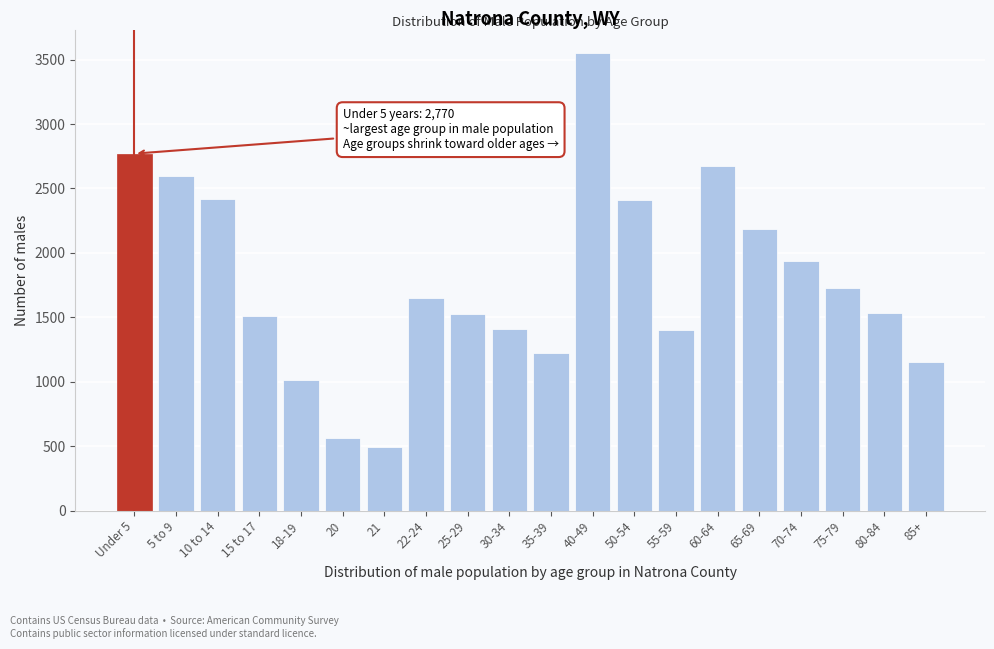

The value at 25-29 is 1523. True or false?

True